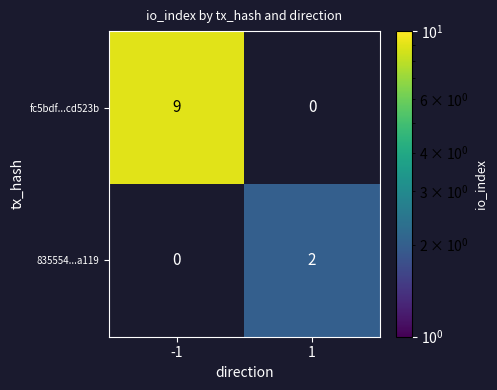

What is the approximate value of fc5bdf...cd523b at -1?

9